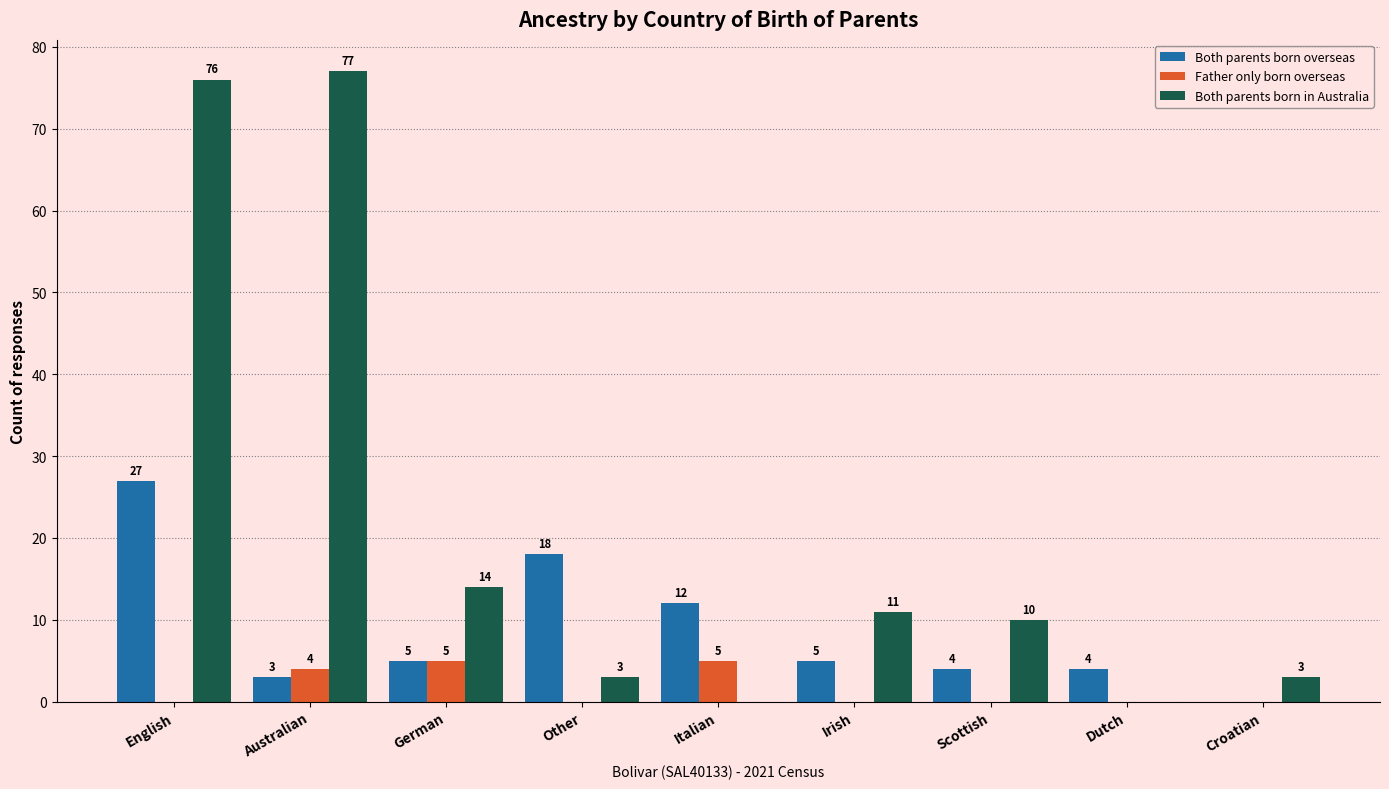

Reading right to left, extract all data points from this chart.

Both parents born overseas: Croatian=0	Dutch=4	Scottish=4	Irish=5	Italian=12	Other=18	German=5	Australian=3	English=27
Father only born overseas: Croatian=0	Dutch=0	Scottish=0	Irish=0	Italian=5	Other=0	German=5	Australian=4	English=0
Both parents born in Australia: Croatian=3	Dutch=0	Scottish=10	Irish=11	Italian=0	Other=3	German=14	Australian=77	English=76